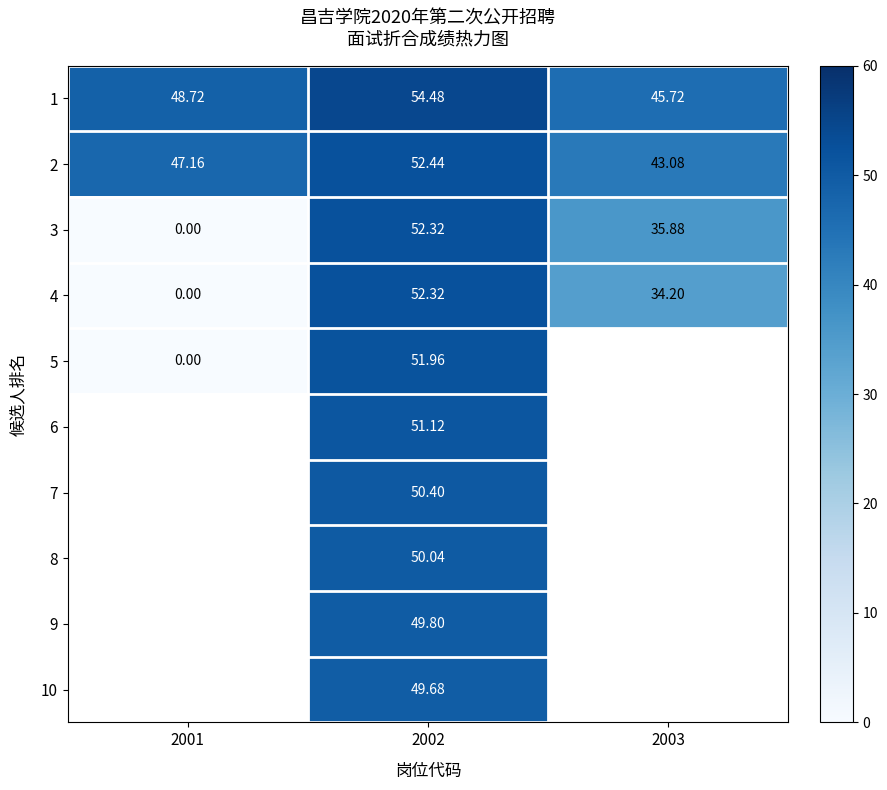

Is it true that 2 equals 60.6 at 2003?

False